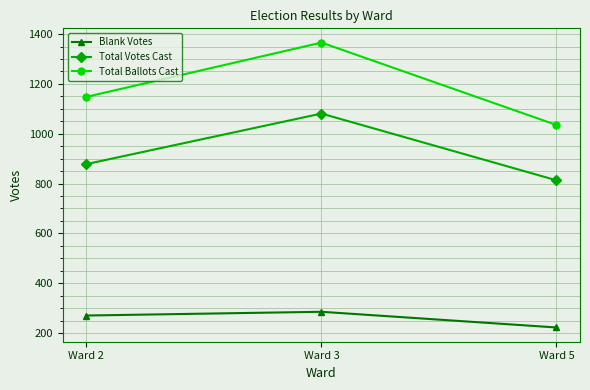

Rank the series by their maximum value, from lowest to highest.

Blank Votes, Total Votes Cast, Total Ballots Cast